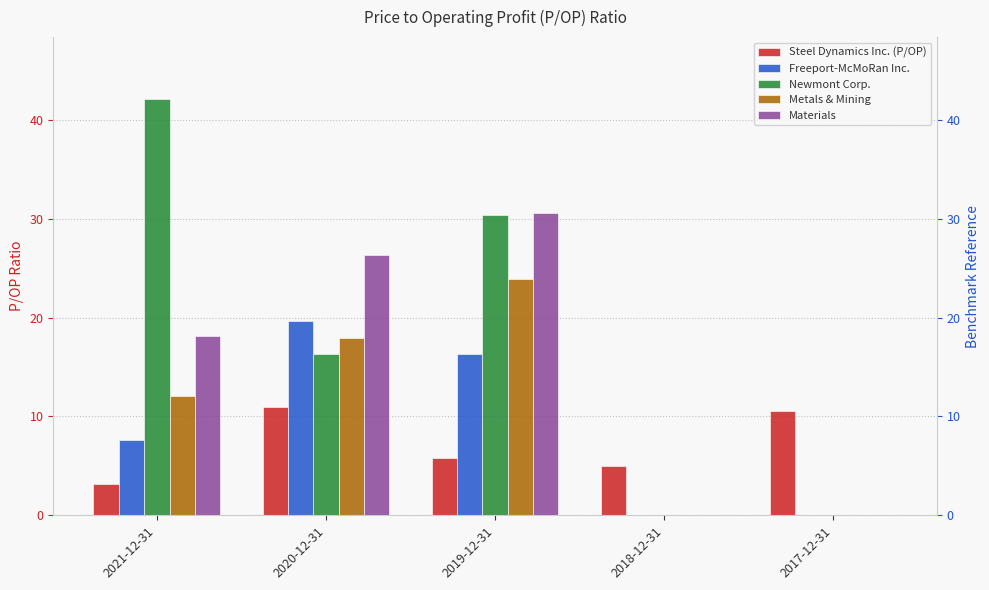

Reading left to right, list all the values displayed in this chart.

Steel Dynamics Inc. (P/OP): 2021-12-31=3.1	2020-12-31=11.0	2019-12-31=5.8	2018-12-31=4.9	2017-12-31=10.5
Freeport-McMoRan Inc.: 2021-12-31=7.6	2020-12-31=19.7	2019-12-31=16.3	2018-12-31=0.0	2017-12-31=0.0
Newmont Corp.: 2021-12-31=42.1	2020-12-31=16.4	2019-12-31=30.4	2018-12-31=0.0	2017-12-31=0.0
Metals & Mining: 2021-12-31=12.1	2020-12-31=17.9	2019-12-31=23.9	2018-12-31=0.0	2017-12-31=0.0
Materials: 2021-12-31=18.2	2020-12-31=26.3	2019-12-31=30.6	2018-12-31=0.0	2017-12-31=0.0